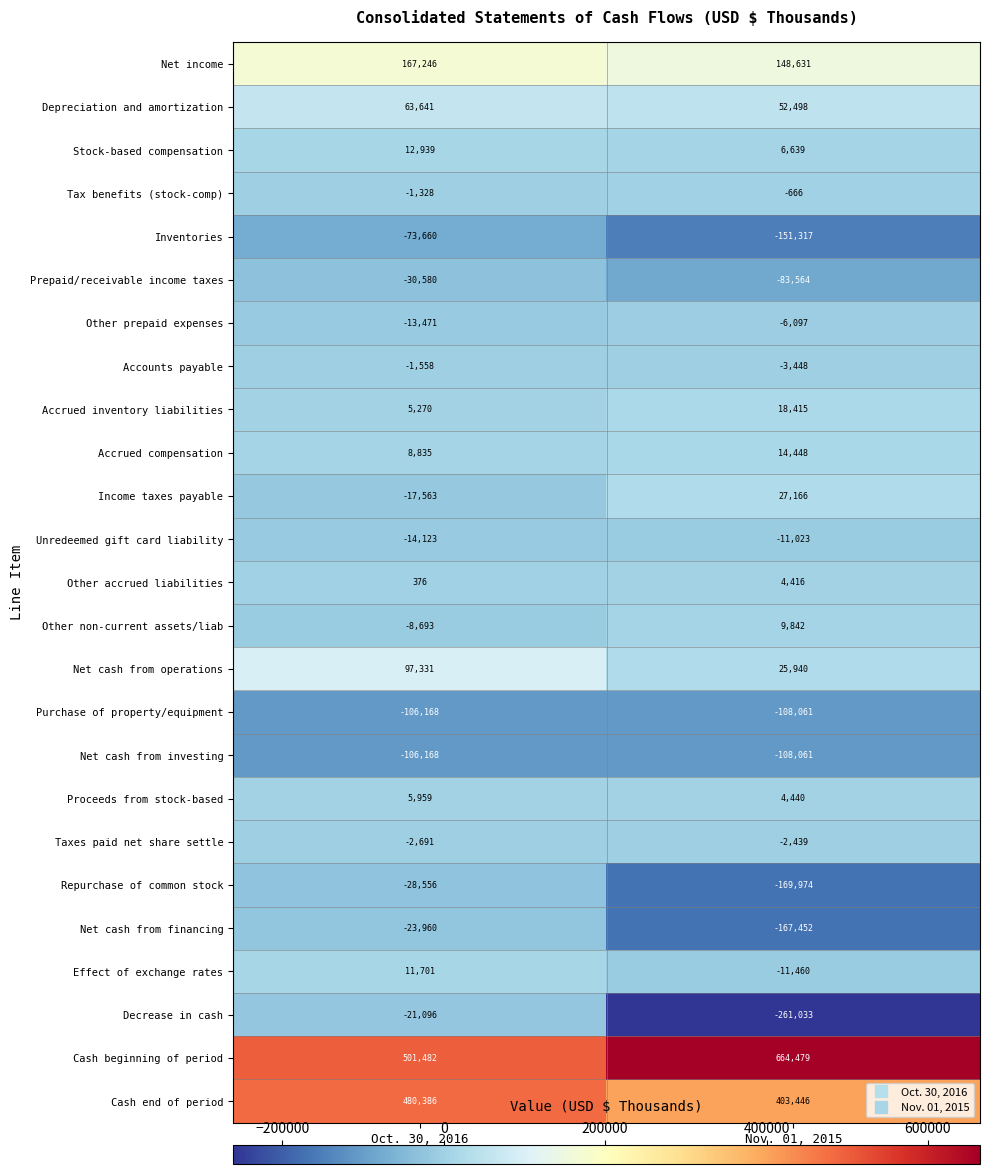

Is the value of Net income at Oct. 30, 2016 greater than the value of Other prepaid expenses at Oct. 30, 2016?

Yes